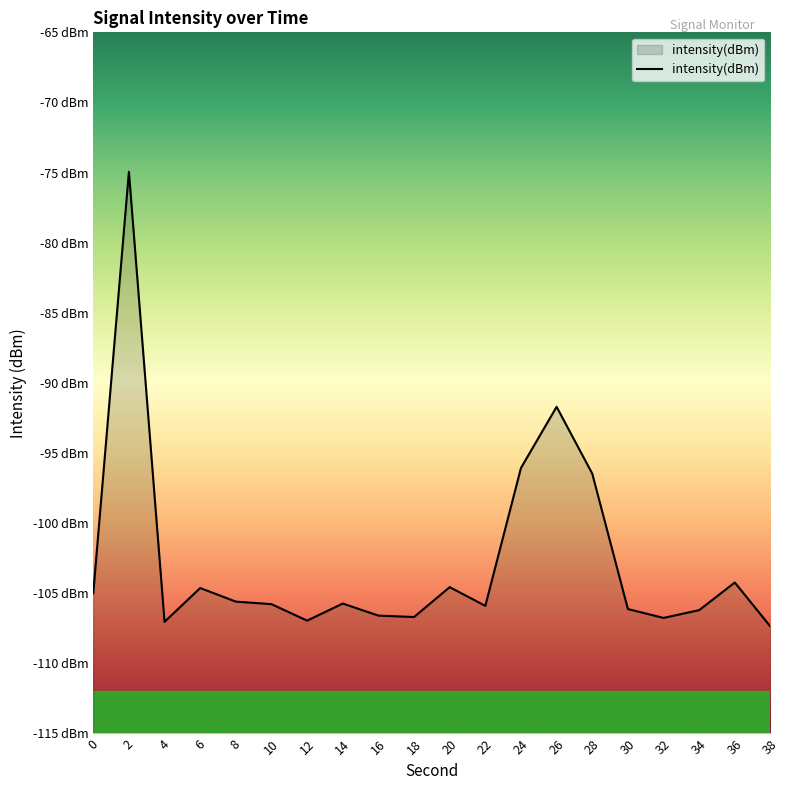

Reading left to right, transcribe all the data shown in this chart.

0=-105.0	2=-74.9	4=-107.0	6=-104.6	8=-105.6	10=-105.8	12=-107.0	14=-105.7	16=-106.6	18=-106.7	20=-104.6	22=-105.9	24=-96.1	26=-91.7	28=-96.5	30=-106.1	32=-106.8	34=-106.2	36=-104.2	38=-107.4